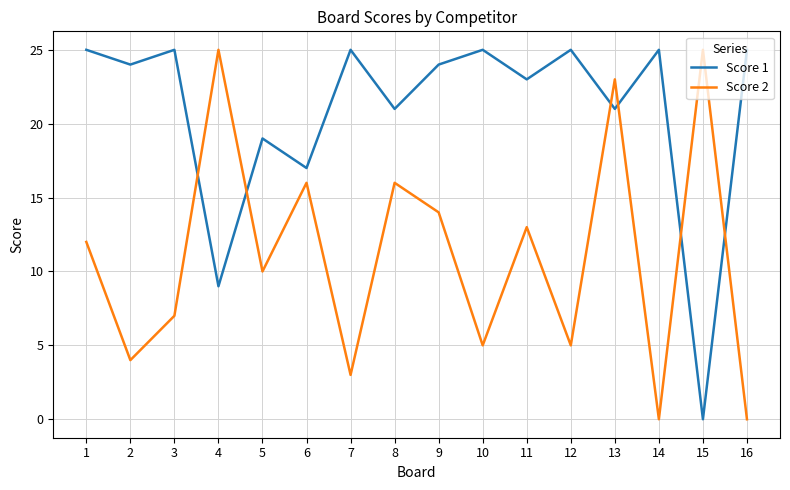

Is it true that Score 2 equals 25 at 4?

True